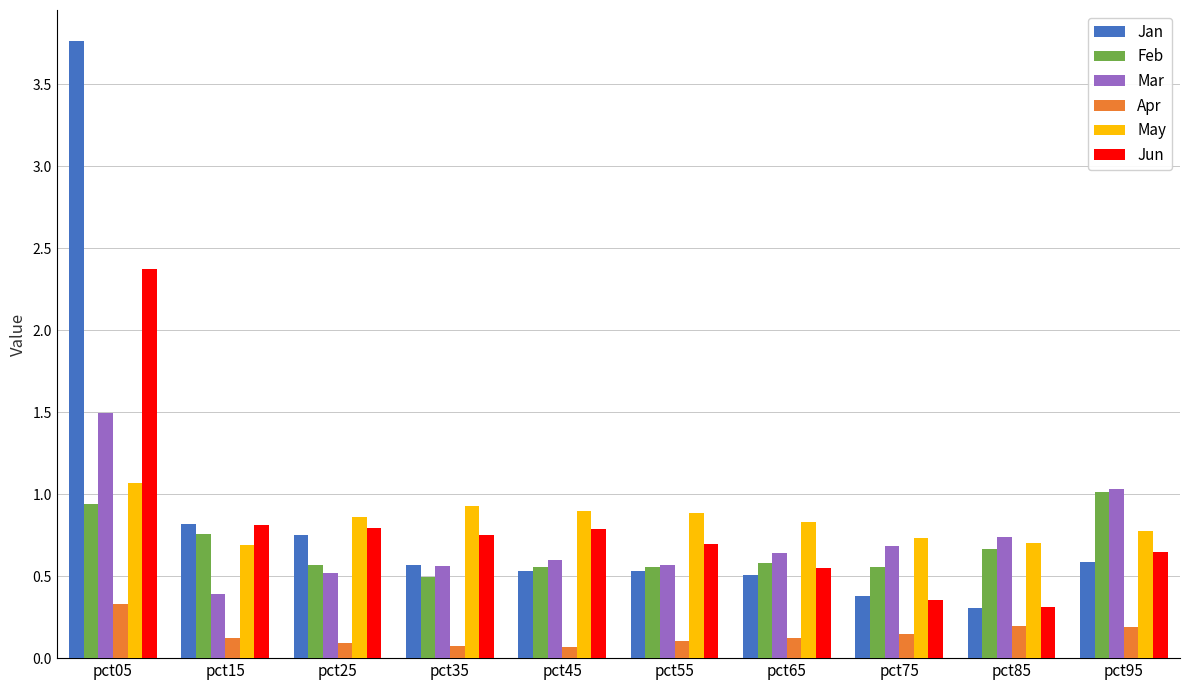

What is the approximate value of Jan at pct65?

0.5